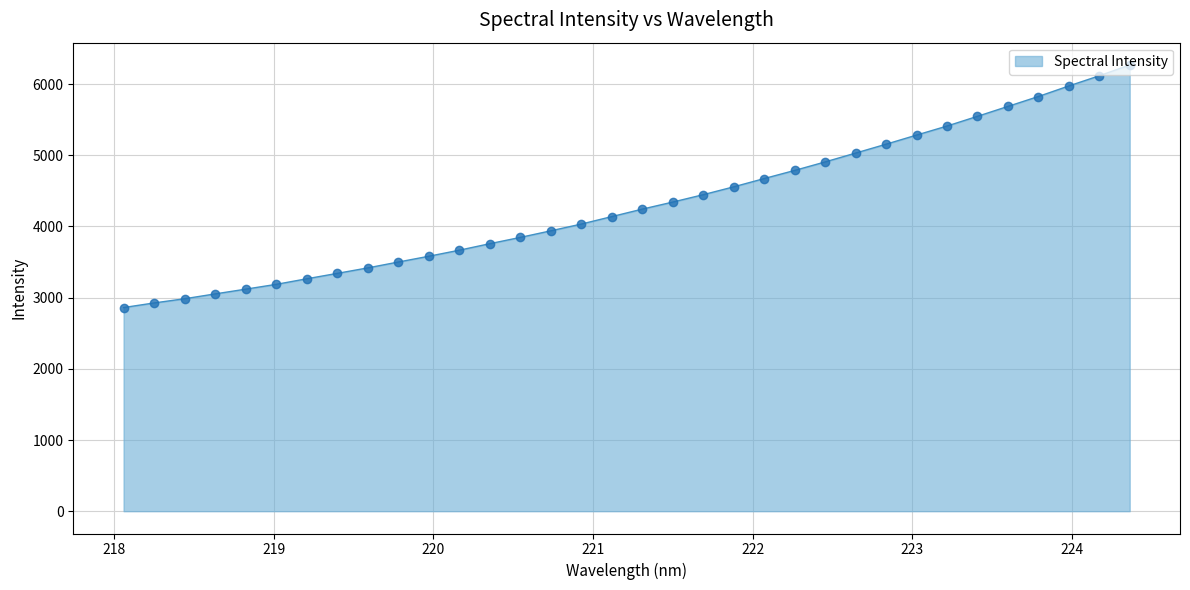

What is the difference between the maximum and minimum values?

3407.5